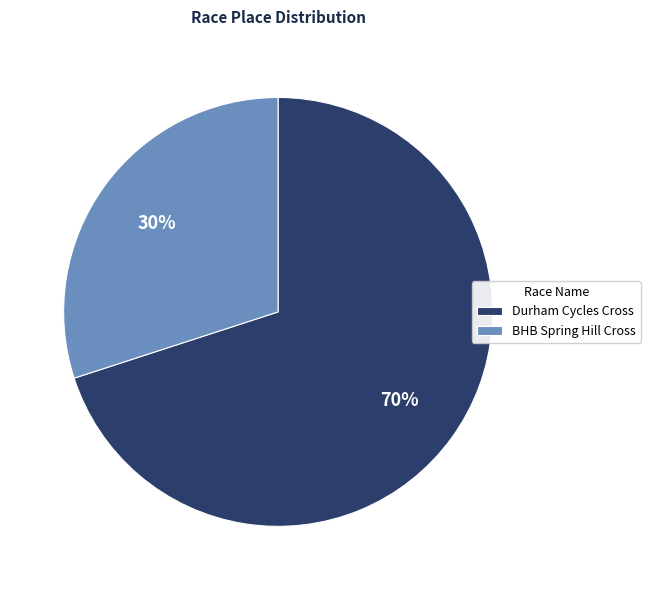

How many slices are in this pie chart?

2